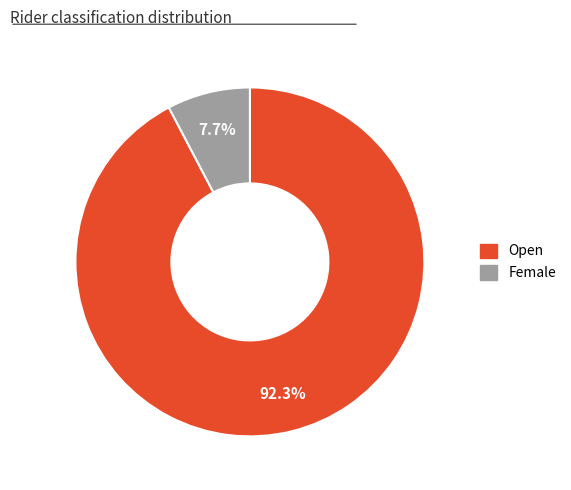

Does any single category account for the majority?

Yes